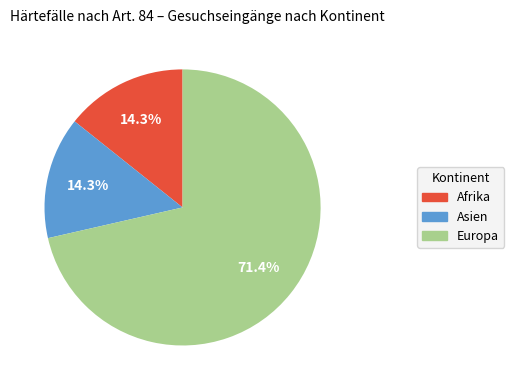

Is there any slice that represents more than half of the pie?

Yes